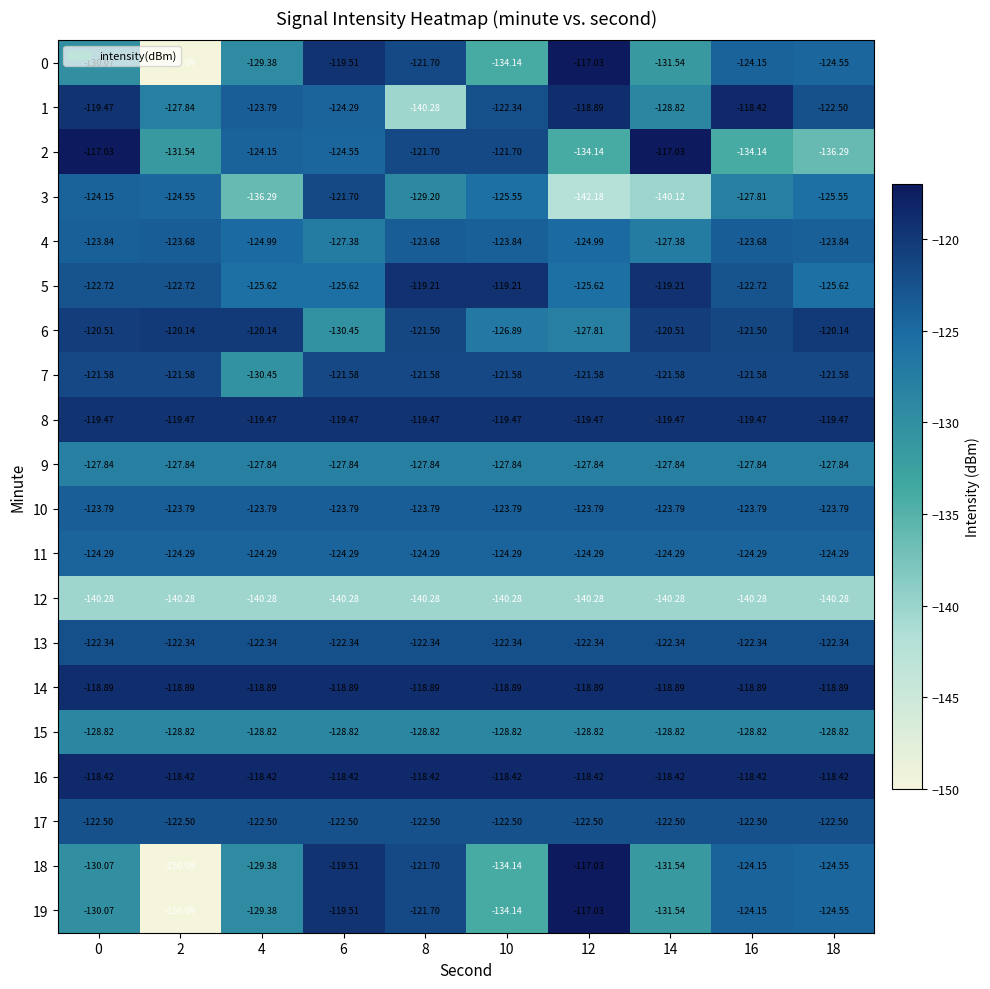

Which has a higher value, 10 or 4?

4